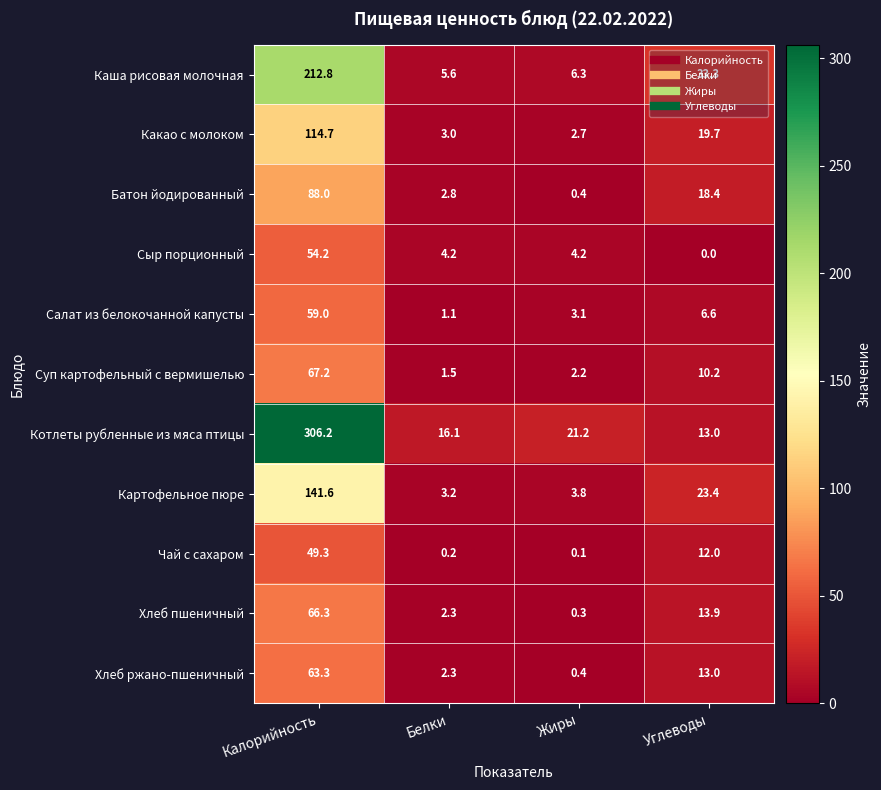

The Хлеб ржано-пшеничный series shows 22.6 at Углеводы. True or false?

False